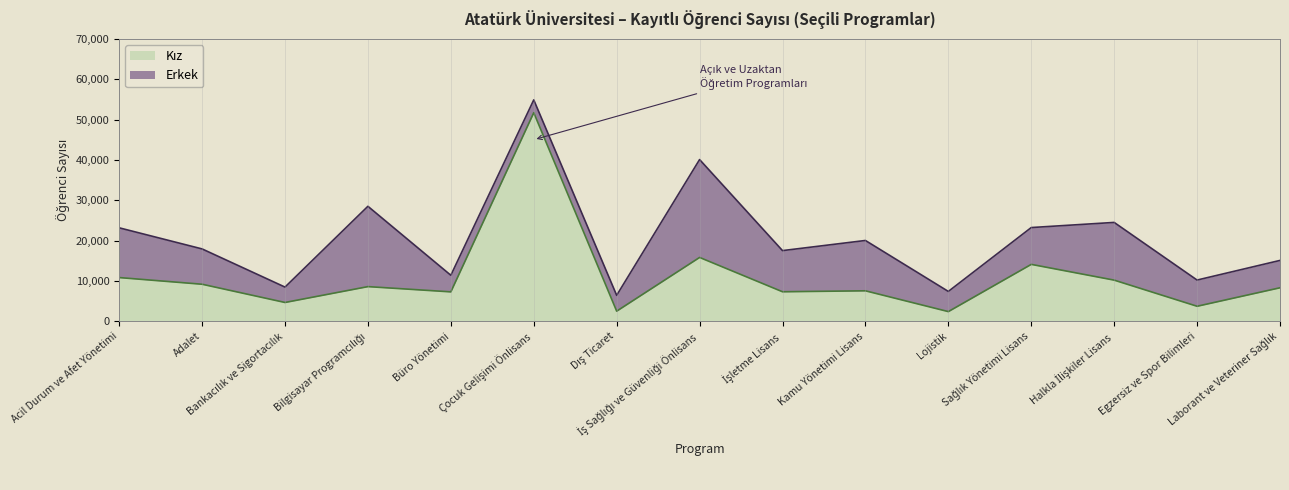

Reading right to left, extract all data points from this chart.

Laborant ve Veteriner Sağlık=8329	Egzersiz ve Spor Bilimleri=3748	Halkla İlişkiler Lisans=10221	Sağlık Yönetimi Lisans=14124	Lojistik=2426	Kamu Yönetimi Lisans=7578	İşletme Lisans=7341	İş Sağlığı ve Güvenliği Önlisans=15840	Dış Ticaret=2536	Çocuk Gelişimi Önlisans=51685	Büro Yönetimi=7315	Bilgisayar Programcılığı=8615	Bankacılık ve Sigortacılık=4687	Adalet=9204	Acil Durum ve Afet Yönetimi=10856